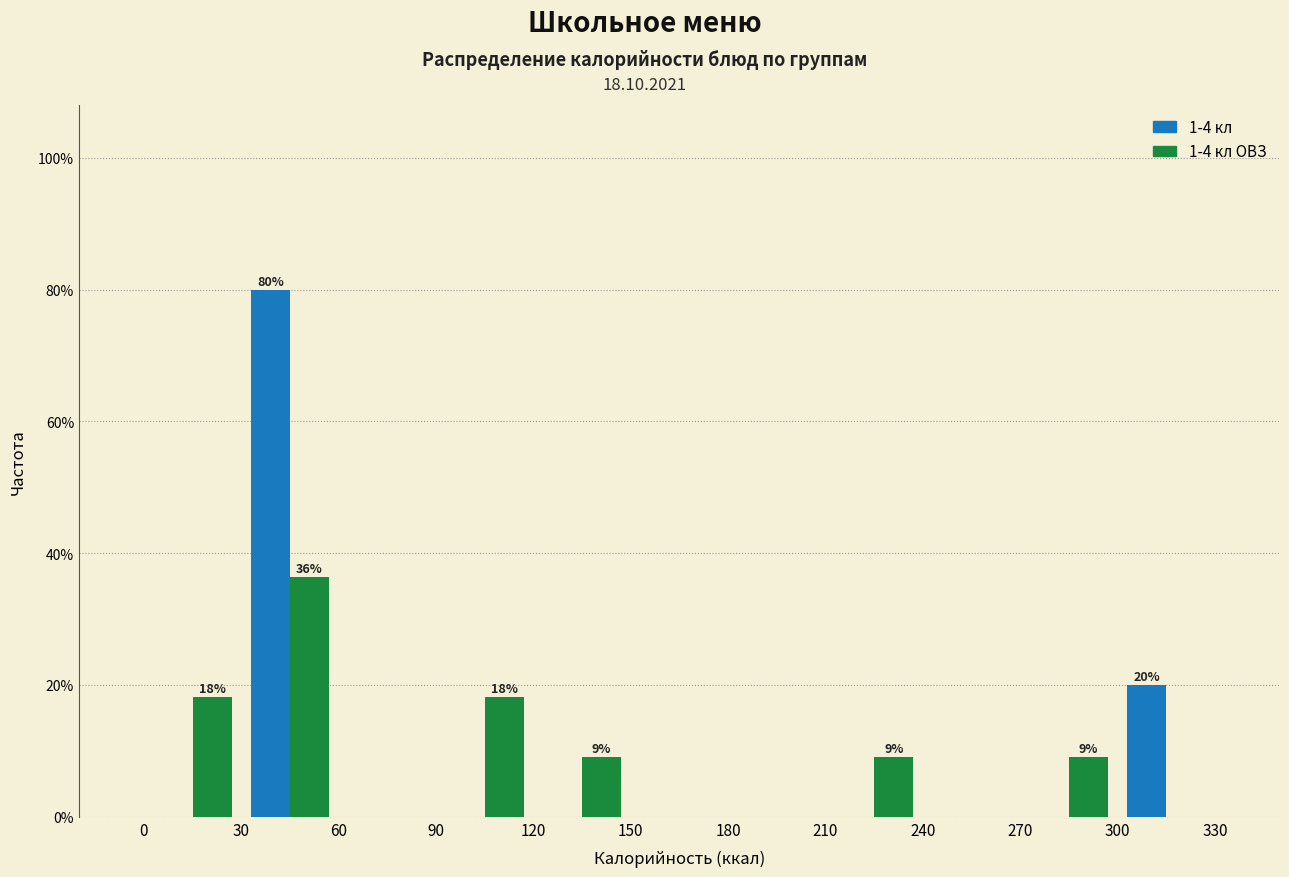

In the 1-4 кл ОВЗ series, which range on the x-axis has the tallest bar?

30 to 60